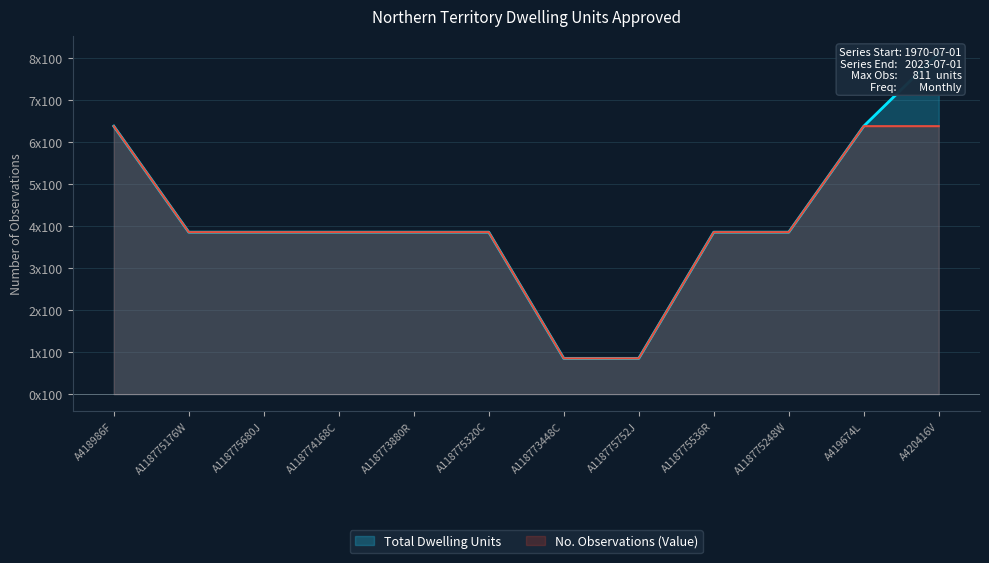

What is the difference between the Total Dwelling Units values at A418986F and A118775320C?

2.5